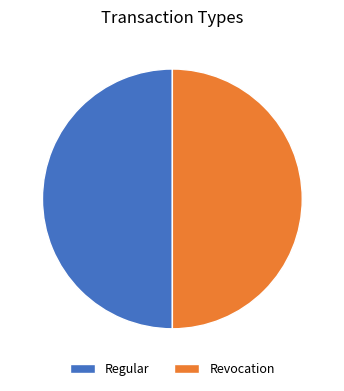

Combined, do Revocation and Regular account for over 50%?

Yes